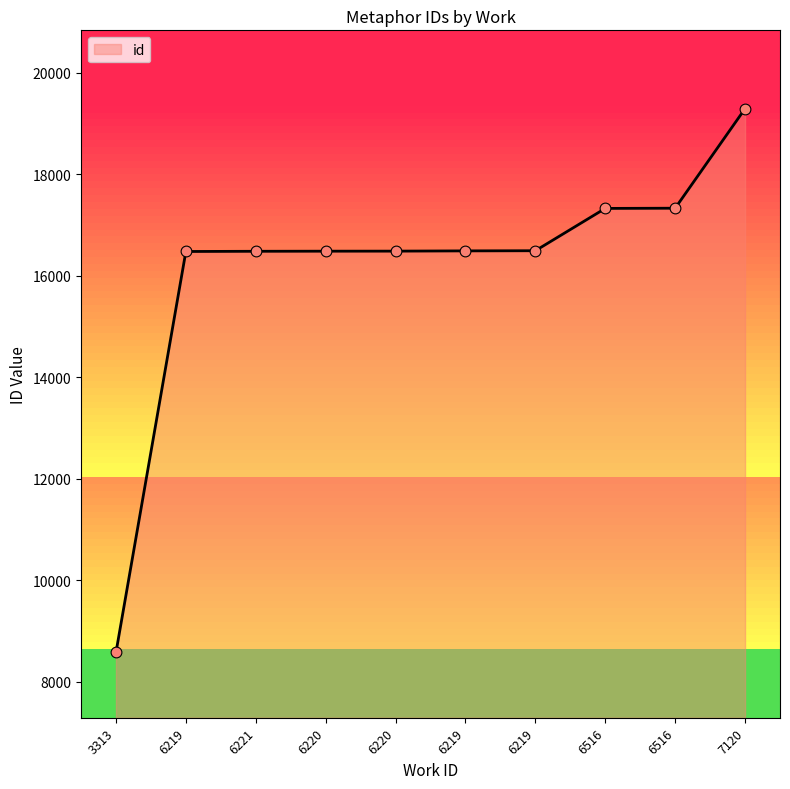

What is the ratio of the value at 6220 to the value at 6220?

1.0